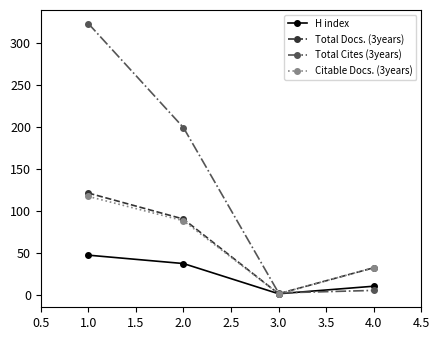

Does the chart have visible grid lines?

No